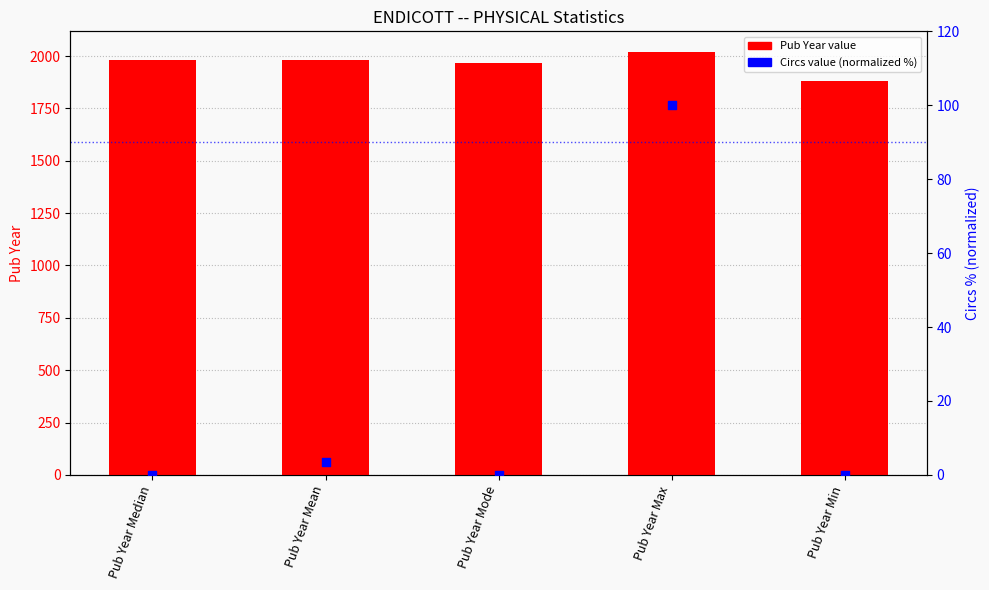

Which series reaches the maximum Y coordinate?

Pub Year